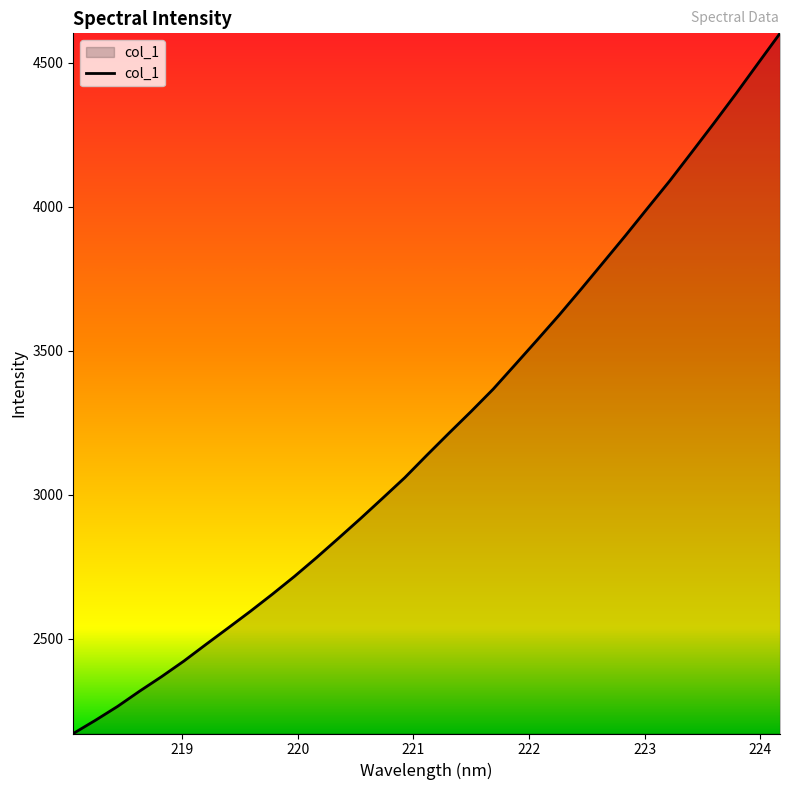

What is the difference between the maximum and minimum values?

2432.3